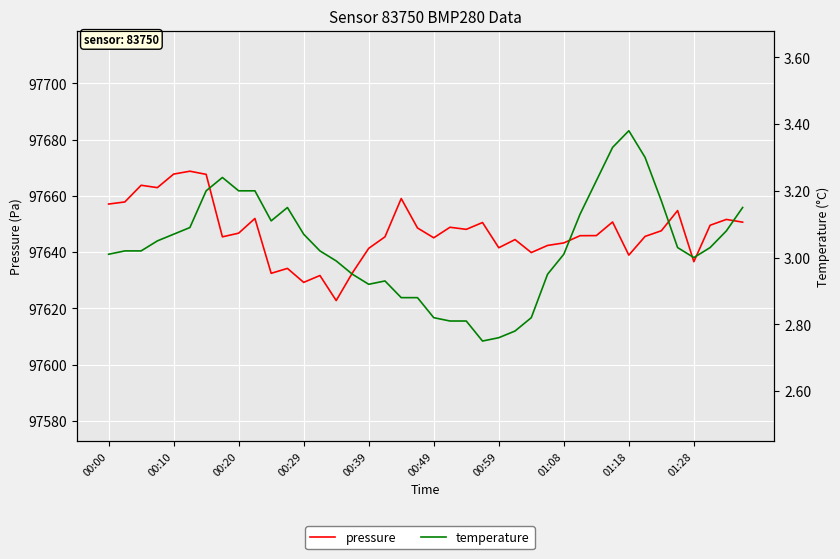

Is it true that pressure equals 97645.6 at 33?

True